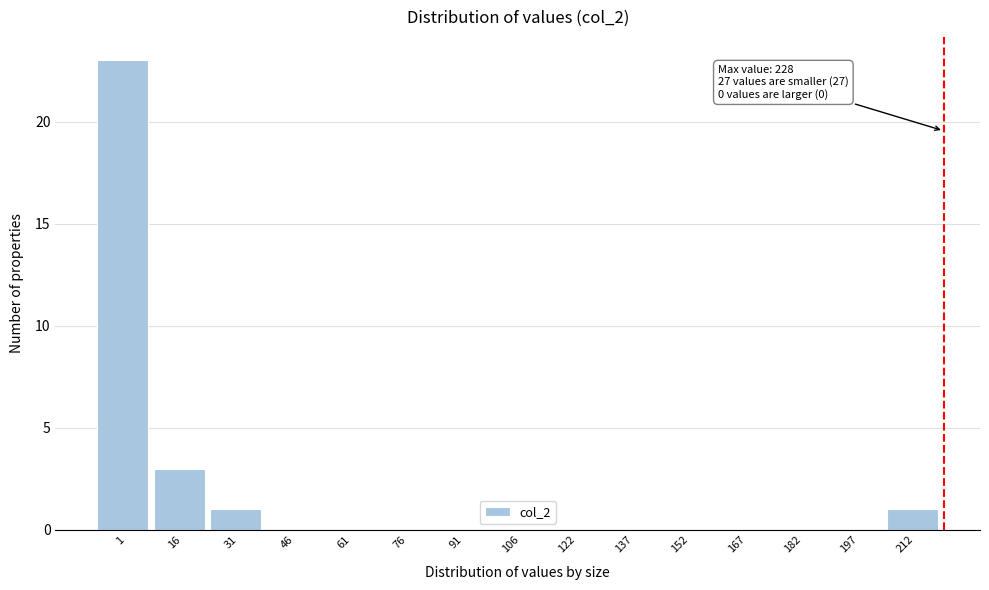

Reading left to right, extract all data points from this chart.

1=23	16=3	31=1	46=0	61=0	76=0	91=0	106=0	122=0	137=0	152=0	167=0	182=0	197=0	212=1